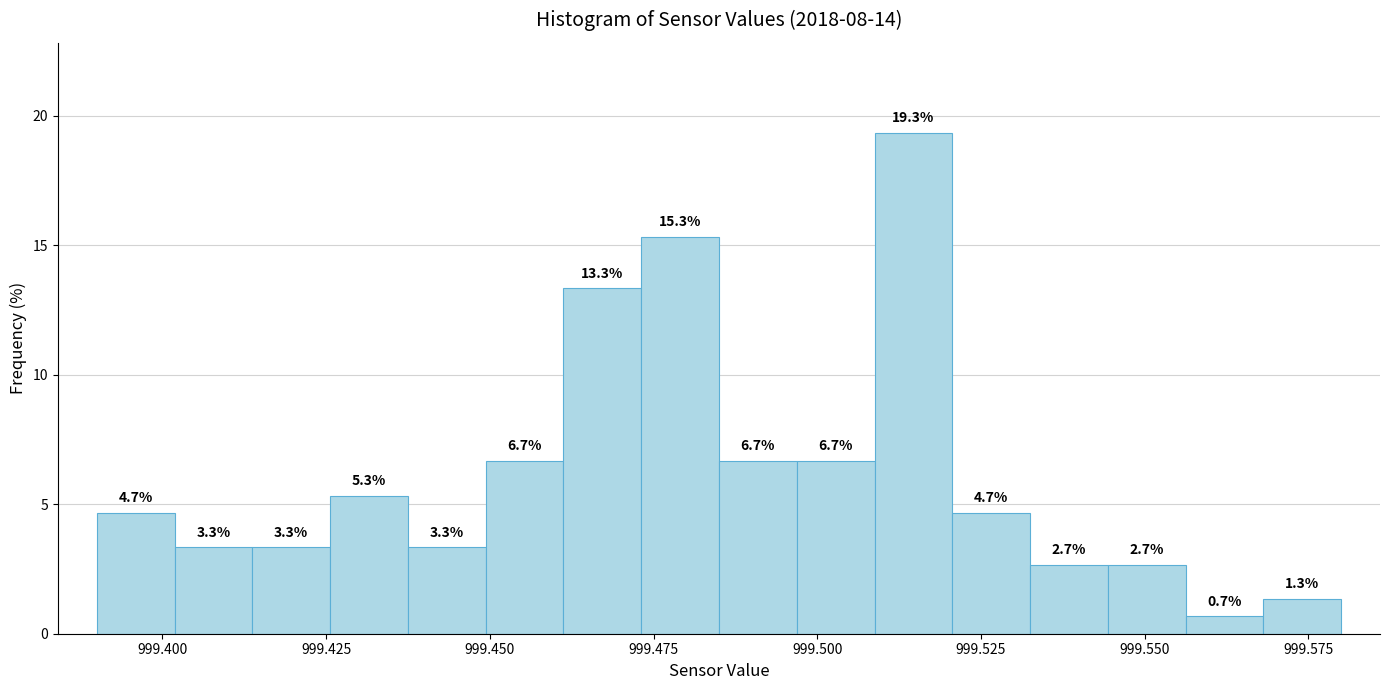

Read against the x-axis, roughly where is the centre of the tallest bar?

999.515